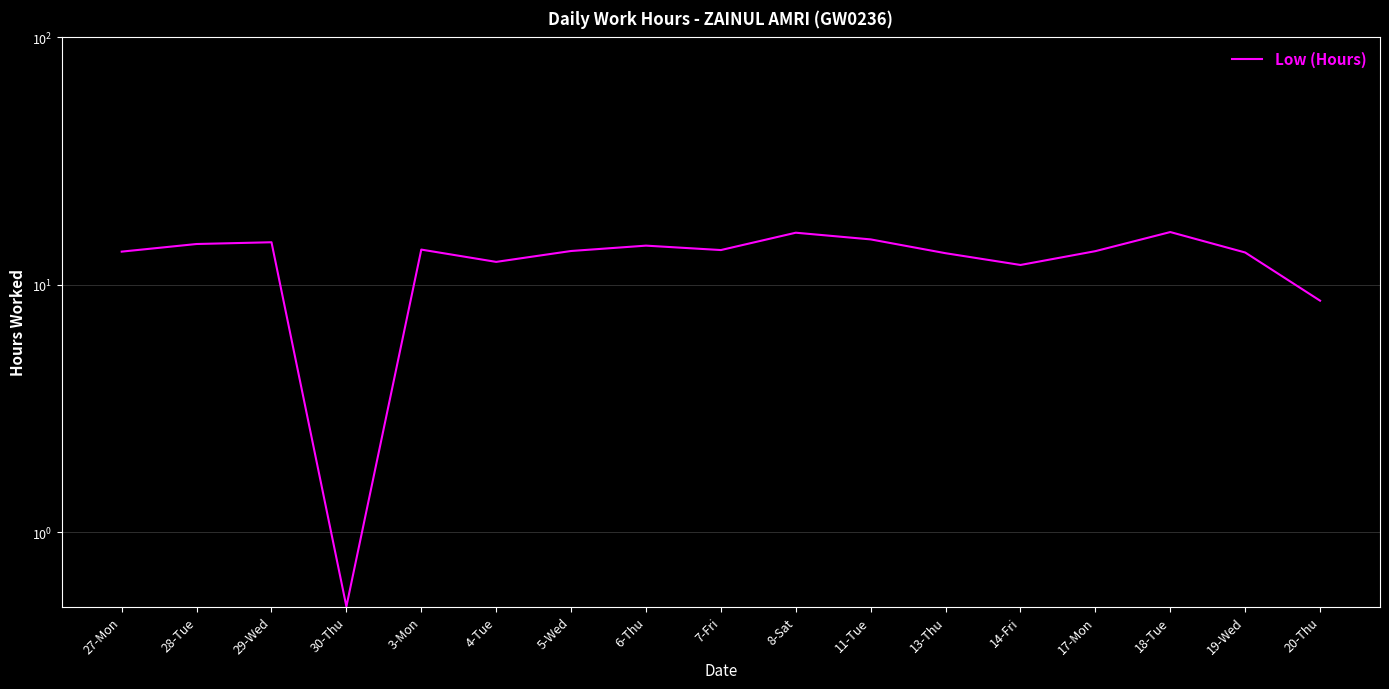

How many values are below 13?

4